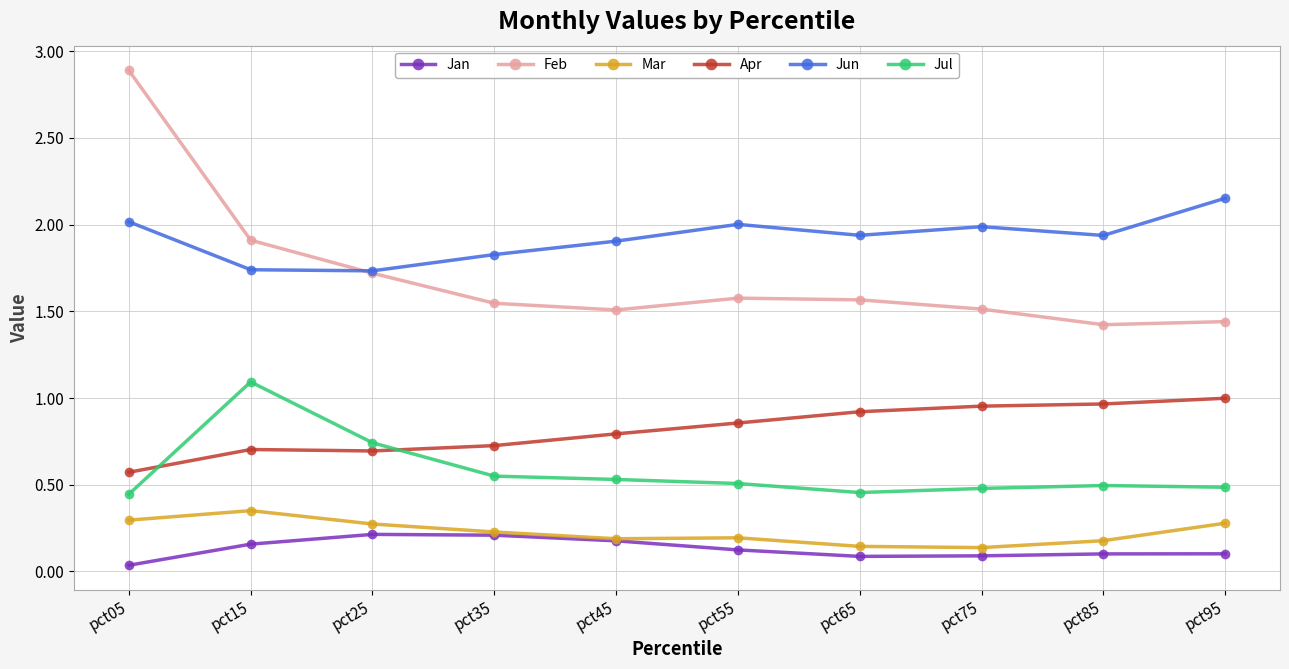

How many distinct data groups are displayed?

6